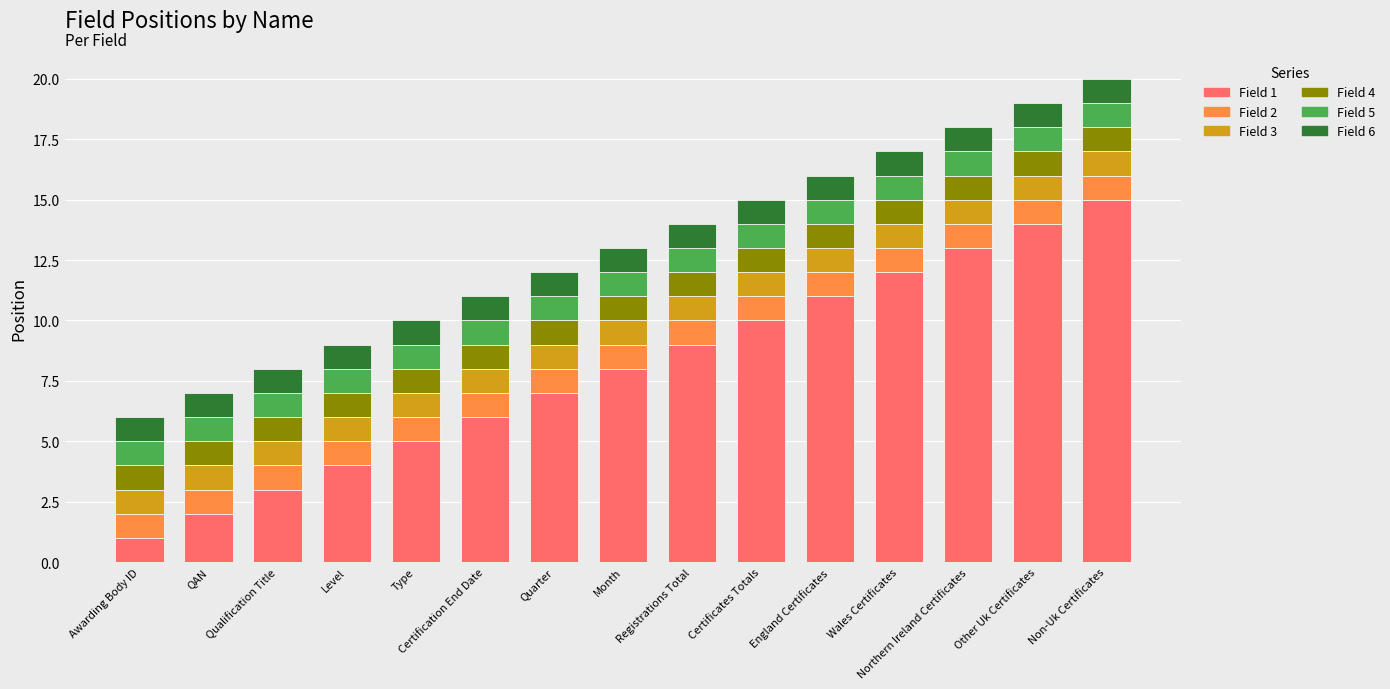

At which label does Field 1 reach its peak?

Non-Uk Certificates